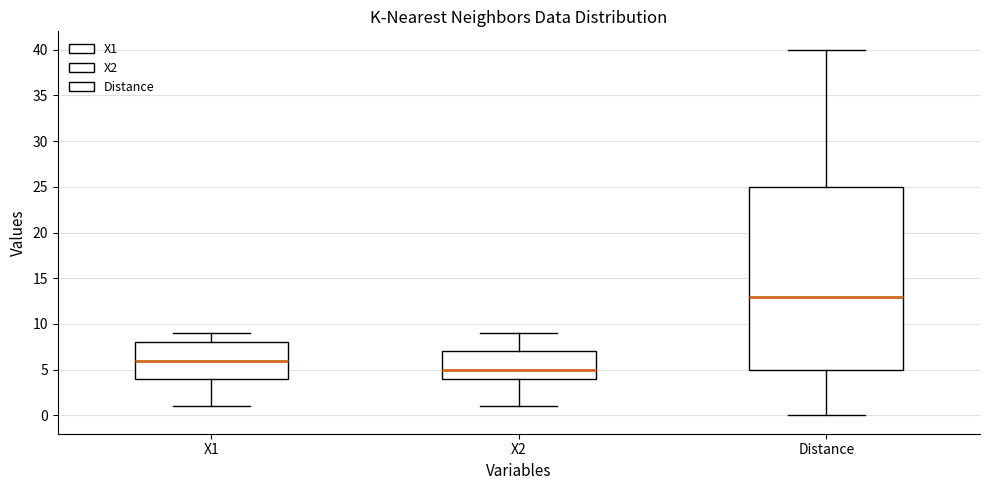

Reading left to right, transcribe this box plot: for each box, give where its median line is, the range the box spans, and where its two whiskers end, as read against the y-axis. The values are not printed on the chart, so give them approximately, as read against the axis.

X1: median 6, box 4 to 8, whiskers 1 to 9
X2: median 5, box 4 to 7, whiskers 1 to 9
Distance: median 13, box 5 to 25, whiskers 0 to 40